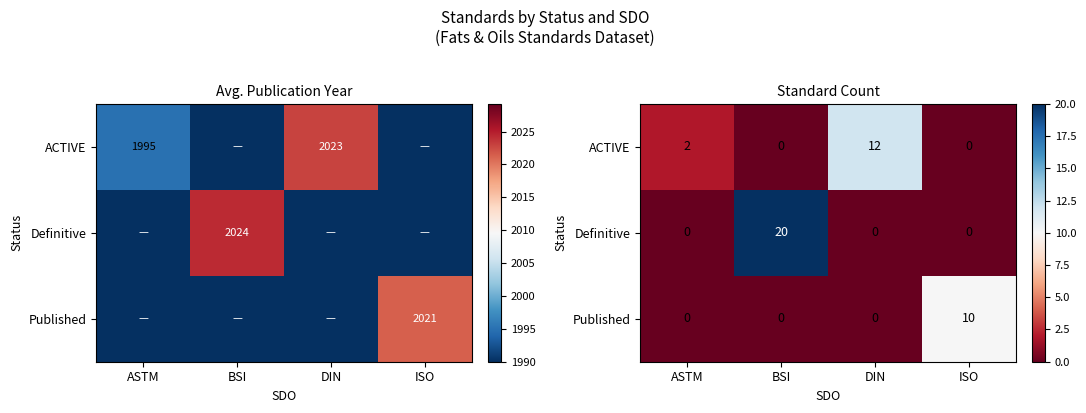

How many values in the ACTIVE series exceed 2?

1